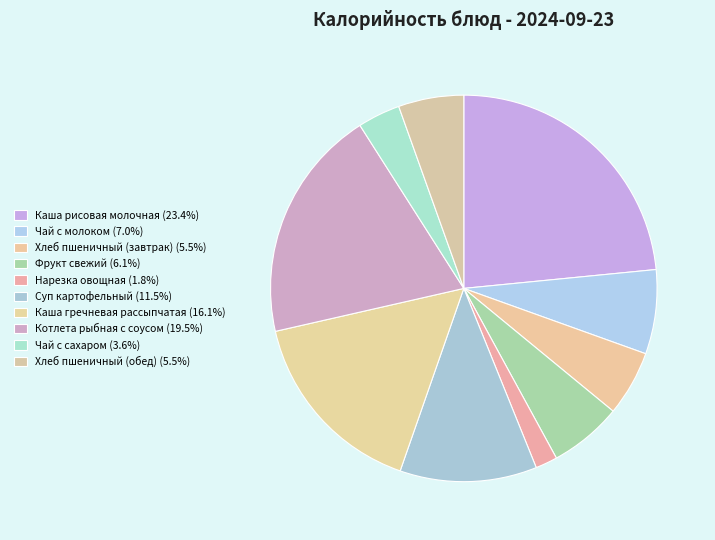

What is the change in value from Каша рисовая молочная to Нарезка овощная?

-272.8